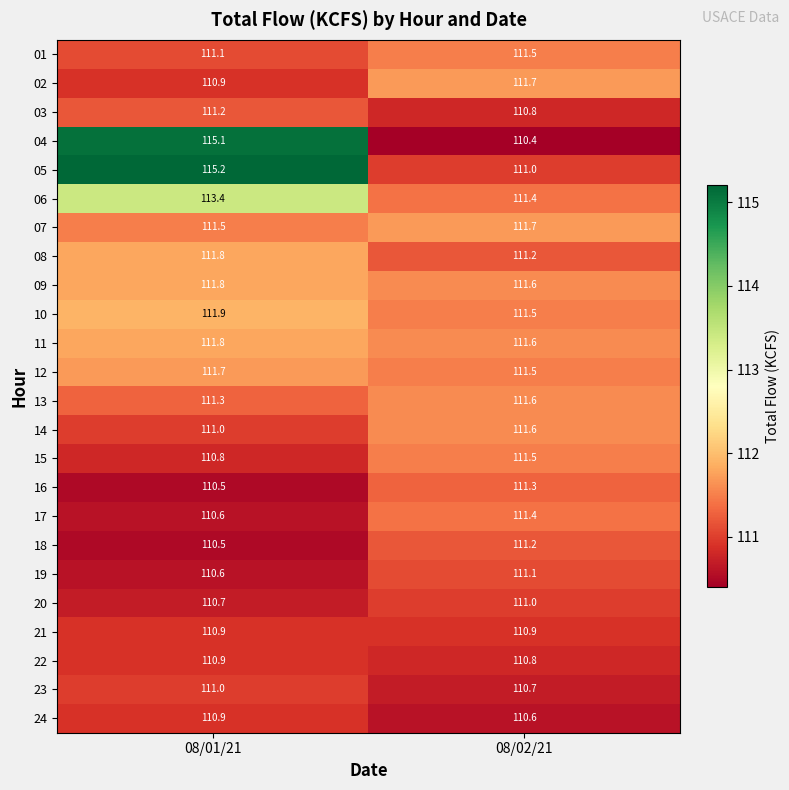

What is the sum of all 09 values?

223.4